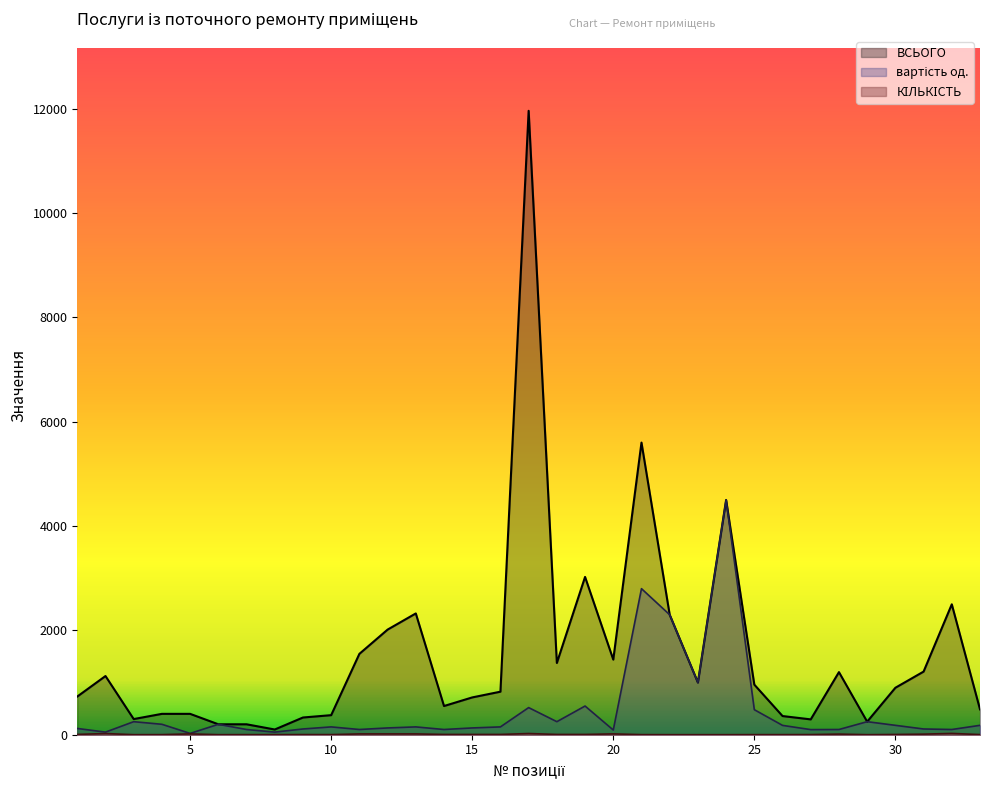

At 11, list the series in order from largest to smallest.

ВСЬОГО, вартість од., КІЛЬКІСТЬ